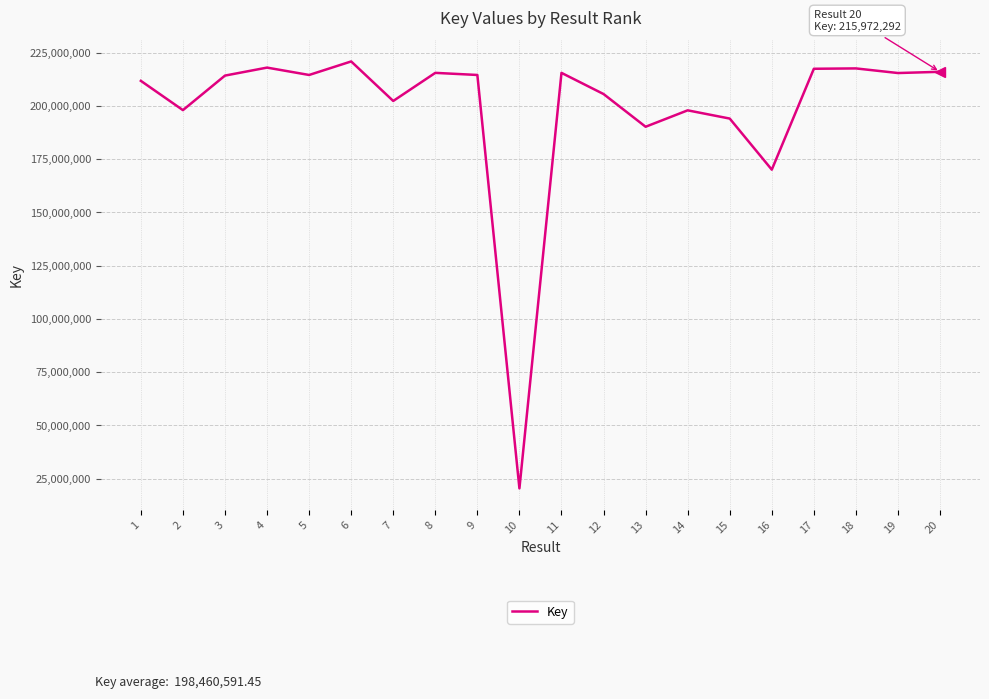

What value does the data have at 6, to the nearest 50?

220838450